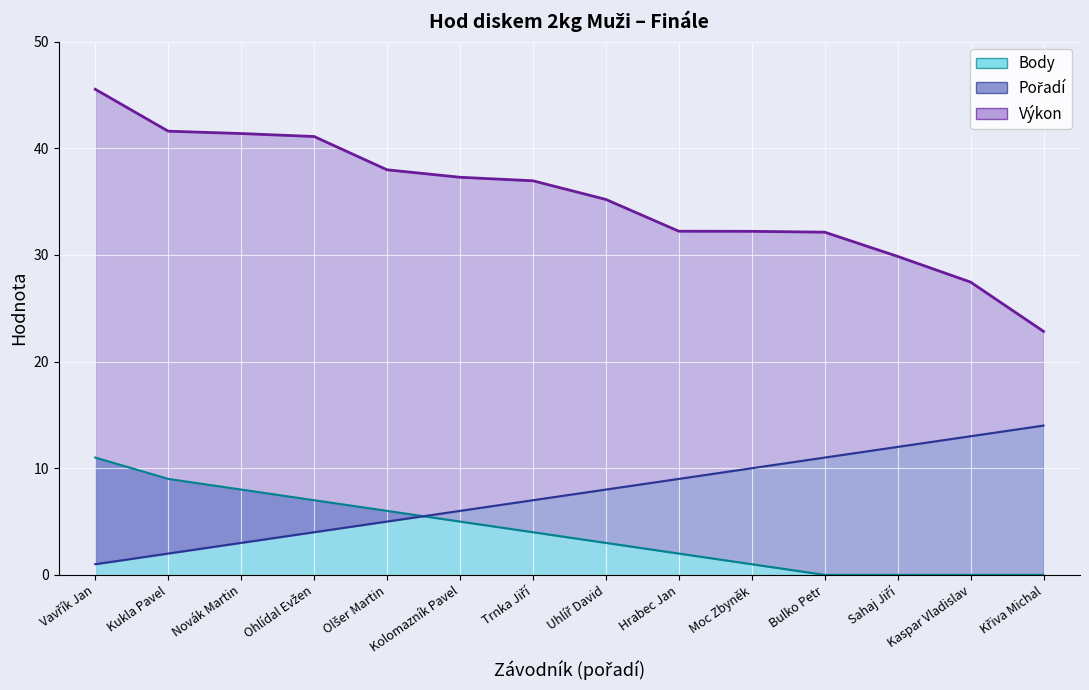

How many series are shown in this chart?

3